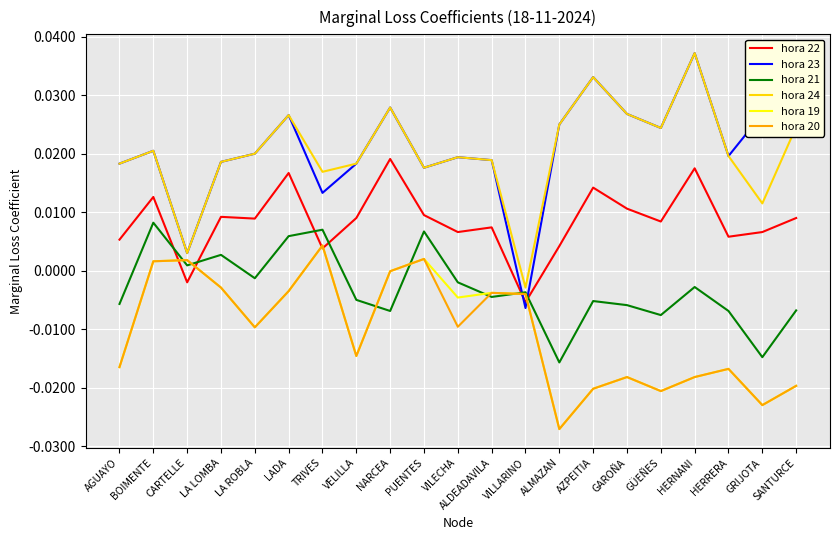

The hora 20 series shows -0.0 at VELILLA. True or false?

True